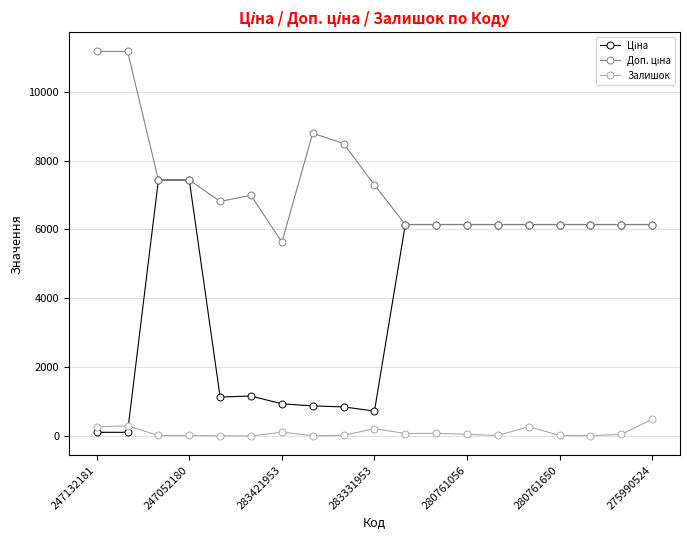

How many data points does each series have?

19